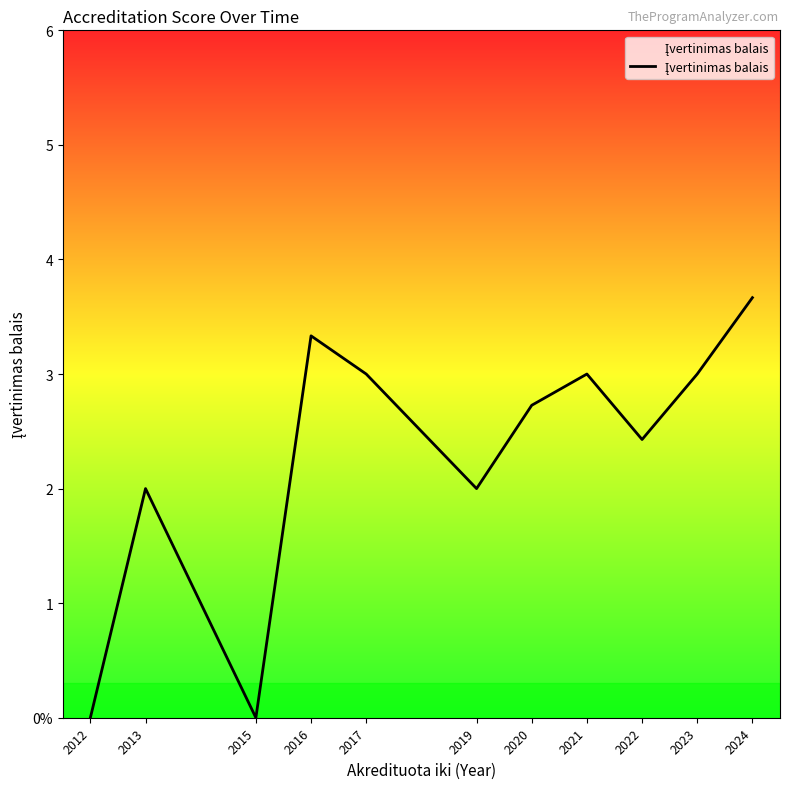

Which has a higher value, 2022 or 2020?

2020